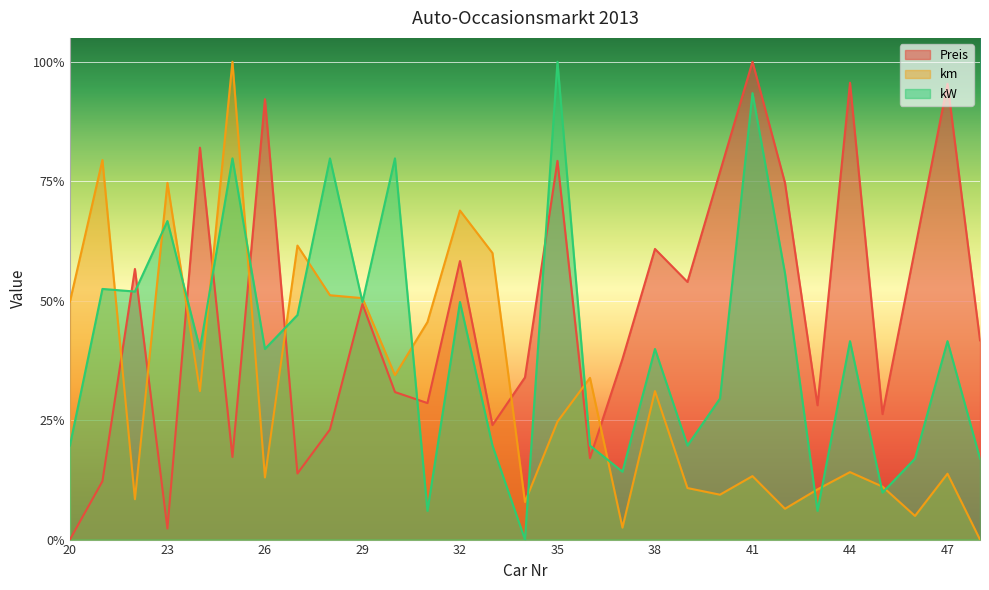

What are all the series names shown in the legend?

Preis, km, kW